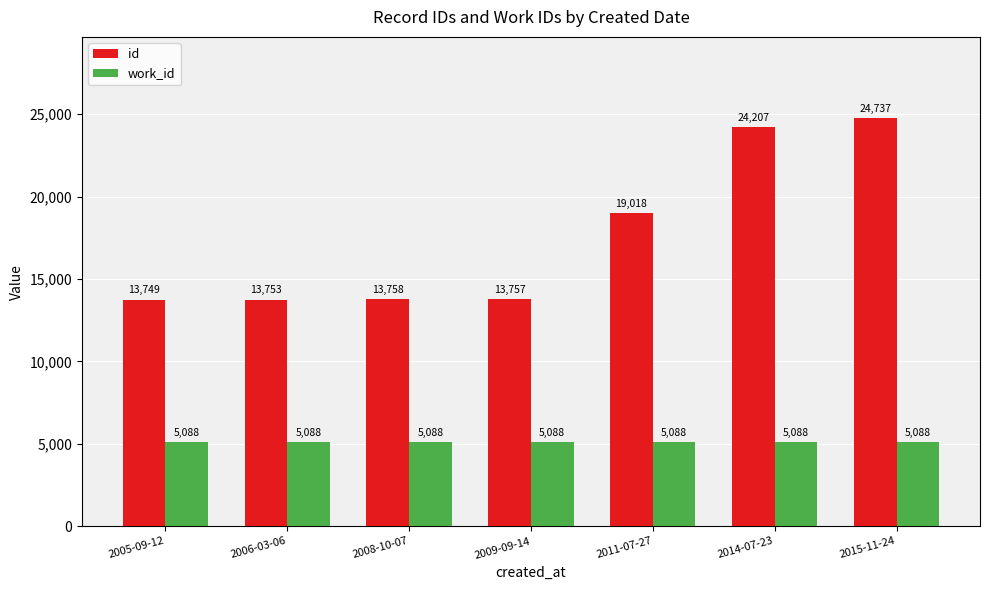

Which series has the largest range (max minus min)?

id